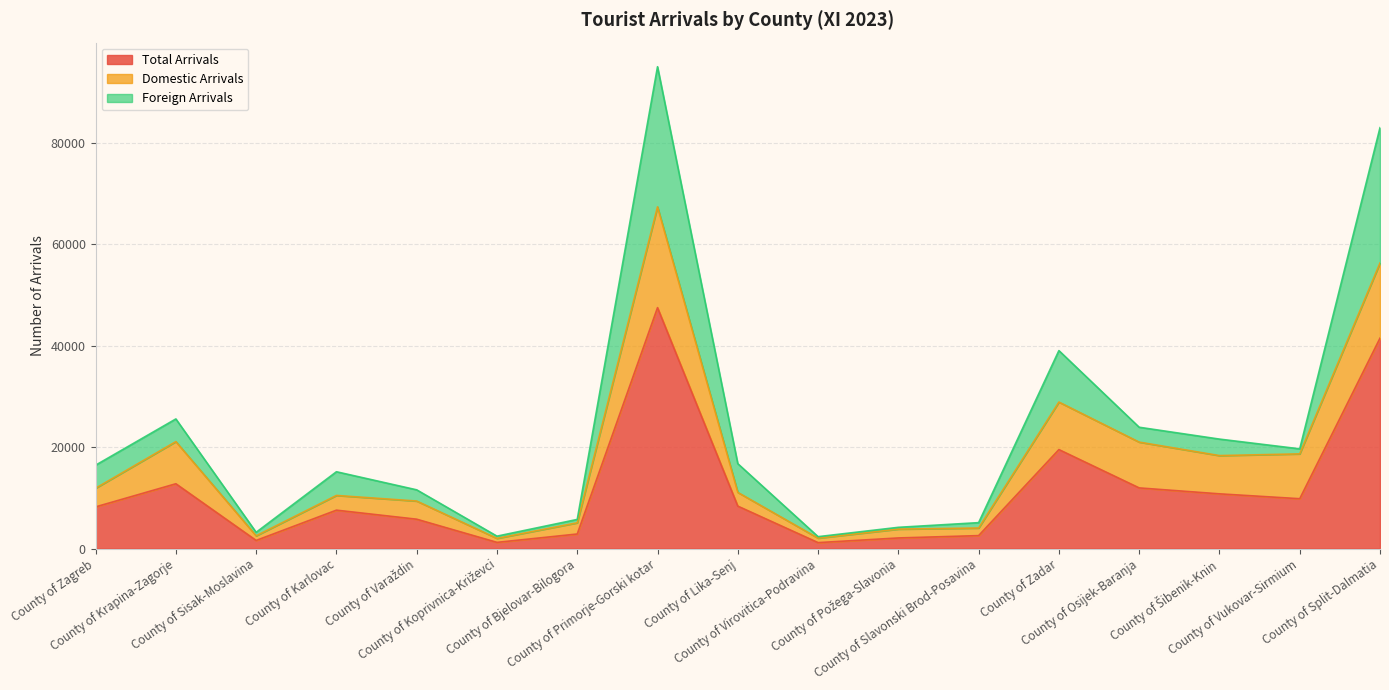

What is the difference between the second highest and second lowest values in the Domestic Arrivals series?

13936